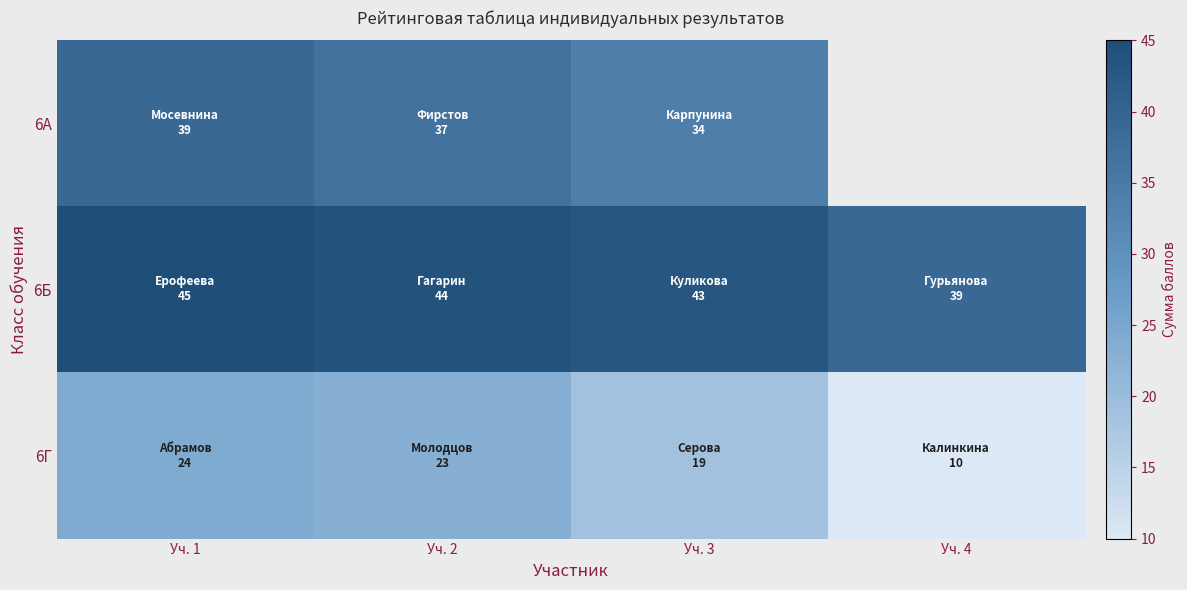

What is the difference between the highest and lowest values at Уч. 1?

21.0